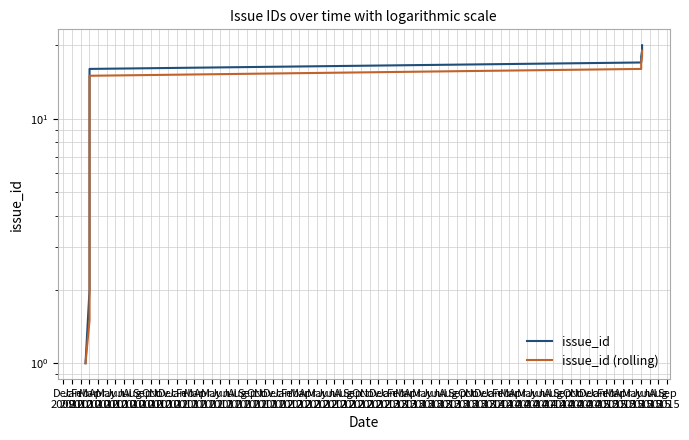

True or false: issue_id and issue_id (rolling) intersect in this chart.

False